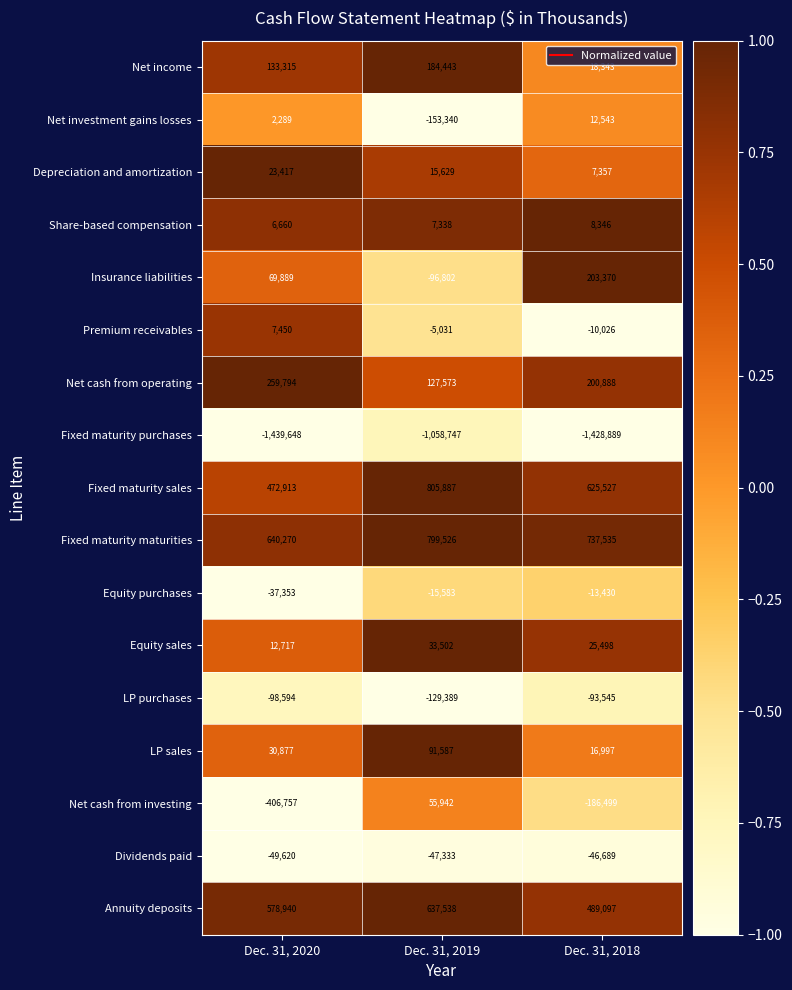

Which label corresponds to the largest value in the chart?

Dec. 31, 2019